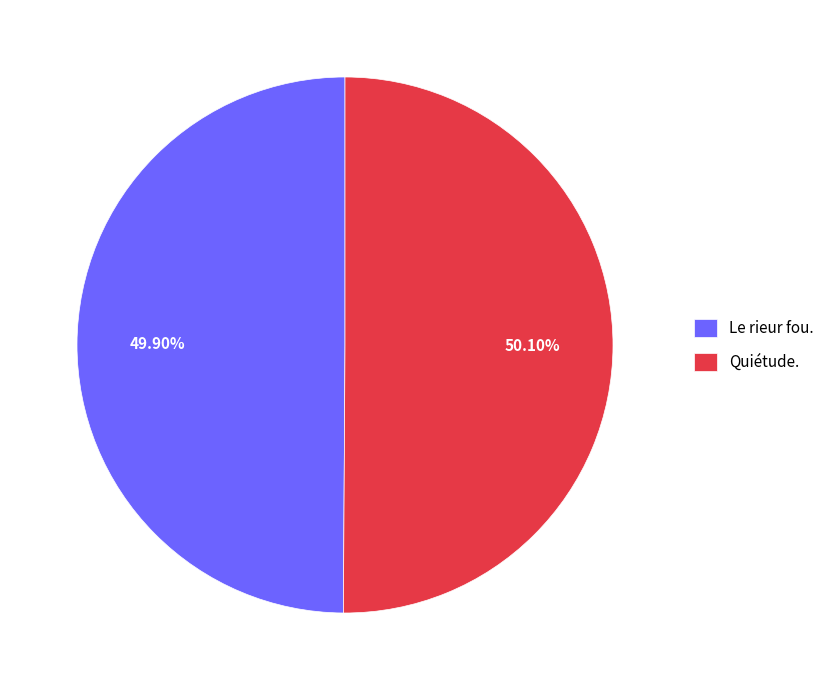

Approximately how many times larger is the value at Le rieur fou. compared to Quiétude.?

1.0